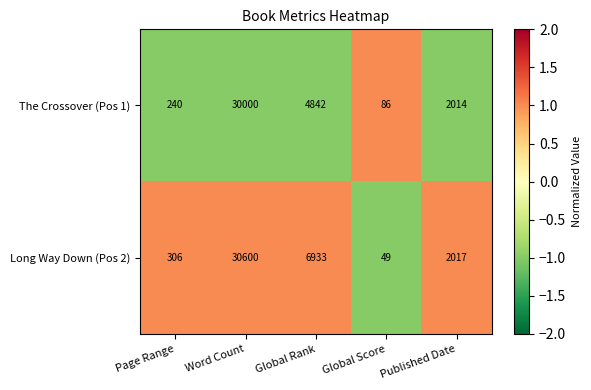

Between Global Rank and Published Date, which series saw the biggest shift?

Long Way Down (Pos 2)